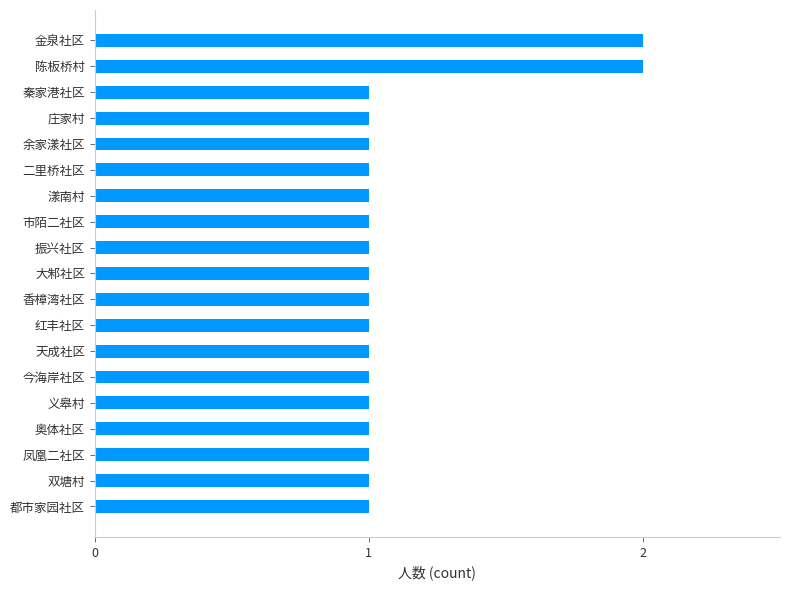

Is it true that the value at 余家漾社区 is 0?

False